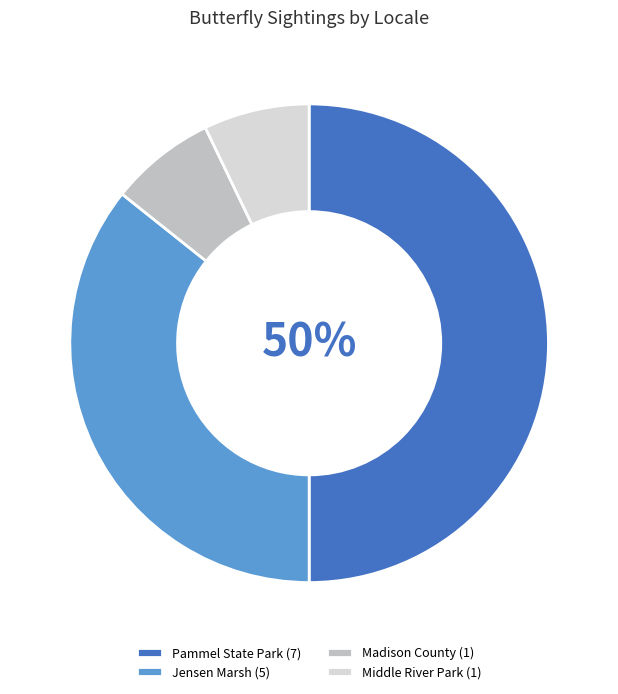

Which category has the biggest portion of the pie?

Pammel State Park (7)